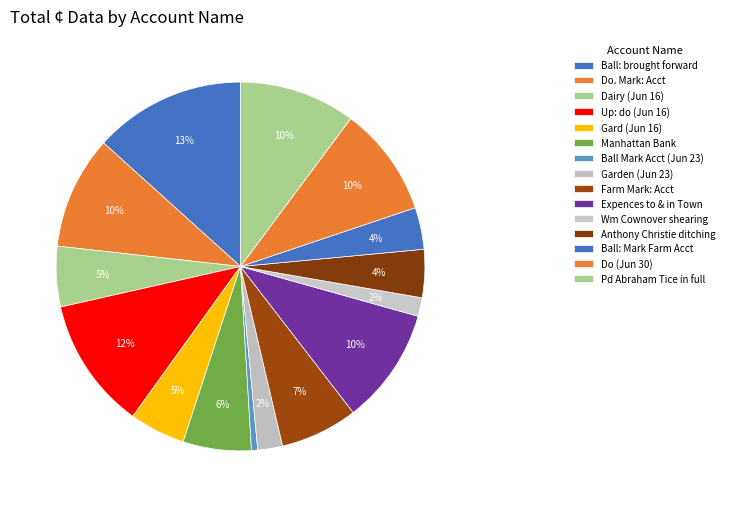

How many segments does this pie chart have?

15